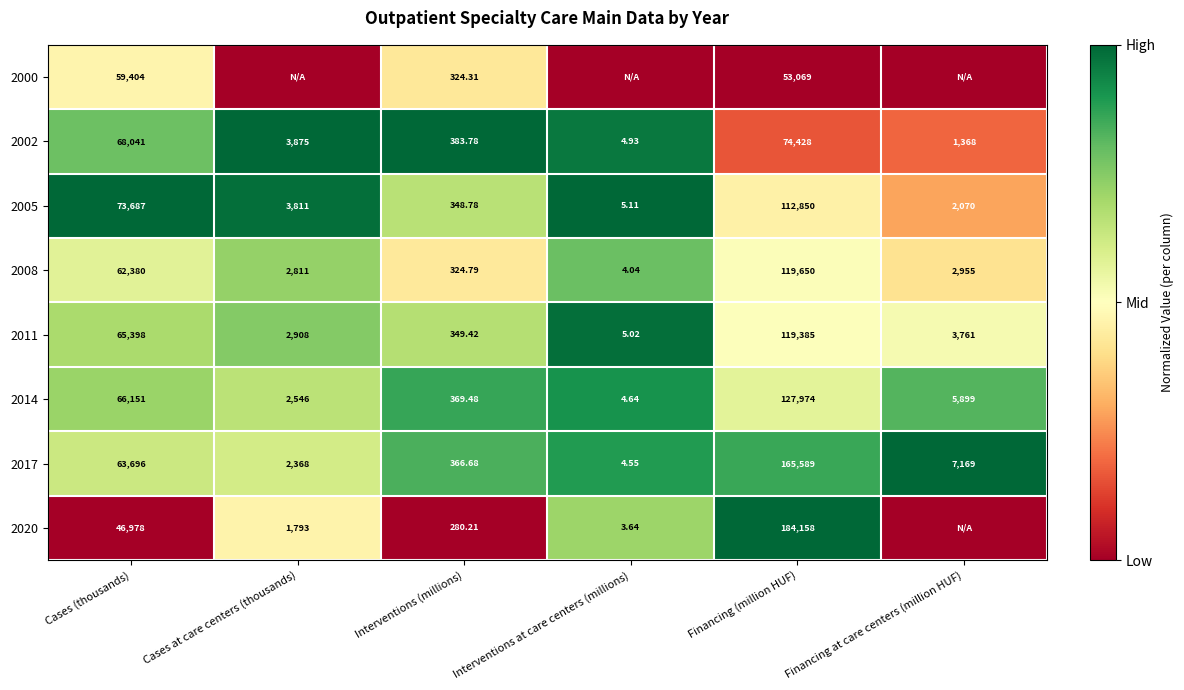

Rank the categories by 2011 value from highest to lowest.

Financing (million HUF), Cases (thousands), Financing at care centers (million HUF), Cases at care centers (thousands), Interventions (millions), Interventions at care centers (millions)